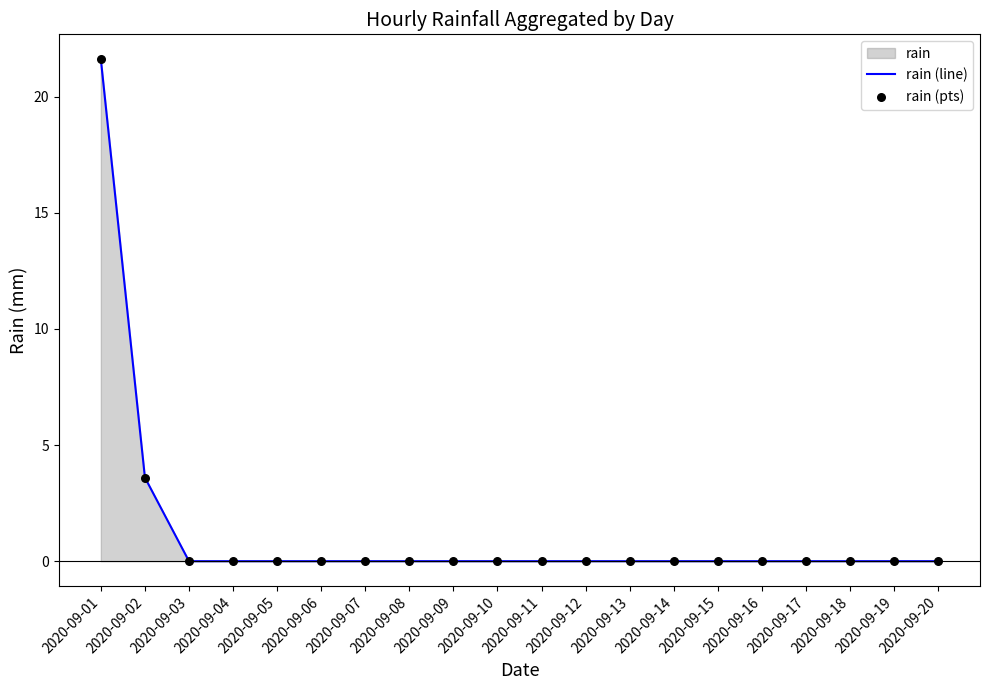

Which series reaches the maximum Y coordinate?

rain (line)